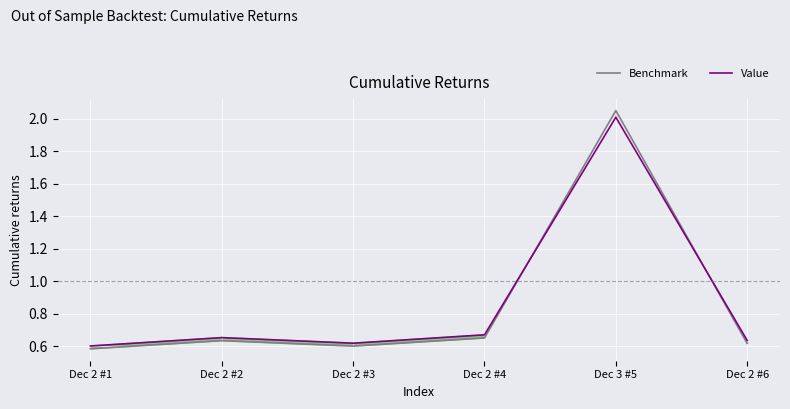

What is the difference between the second highest and second lowest values in the Value series?

0.1